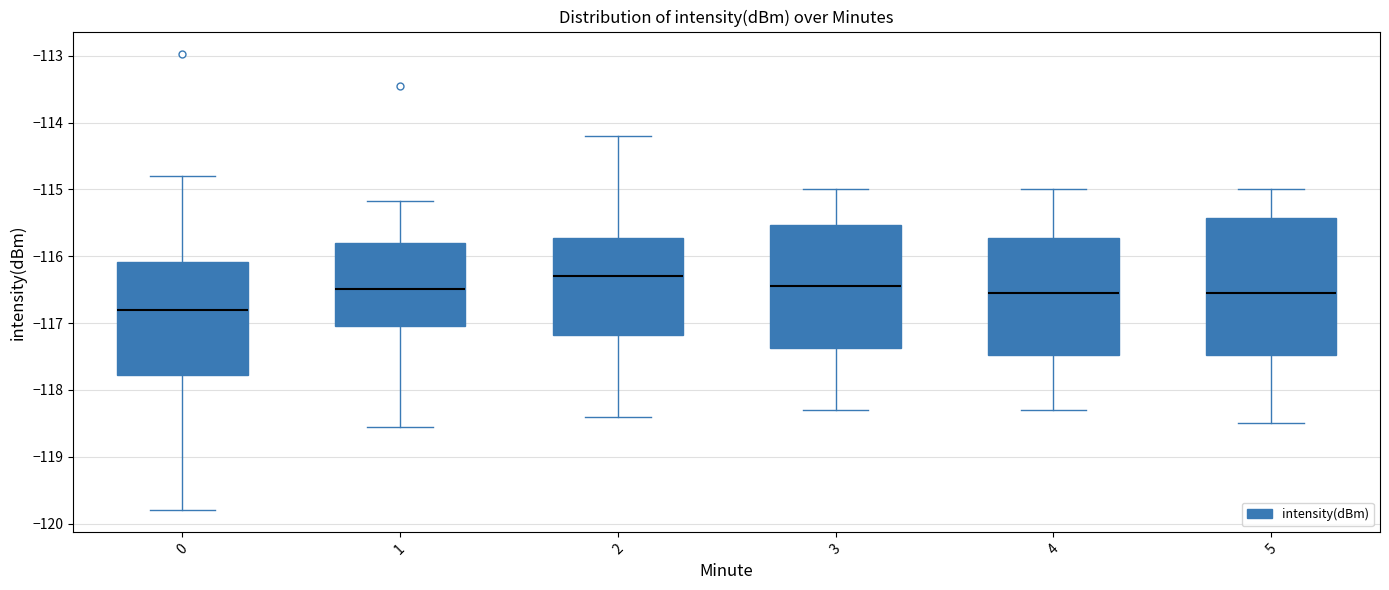

Which box is the tallest, from its lower edge to its upper edge?

5